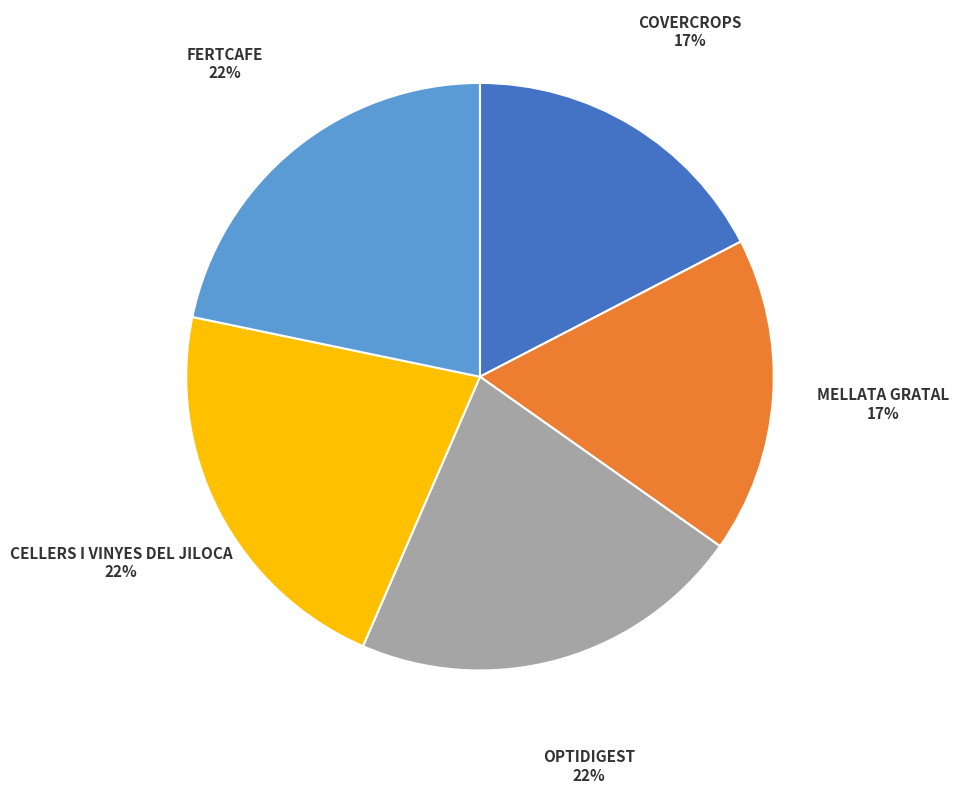

Do COVERCROPS and OPTIDIGEST together represent more than half of the pie?

No